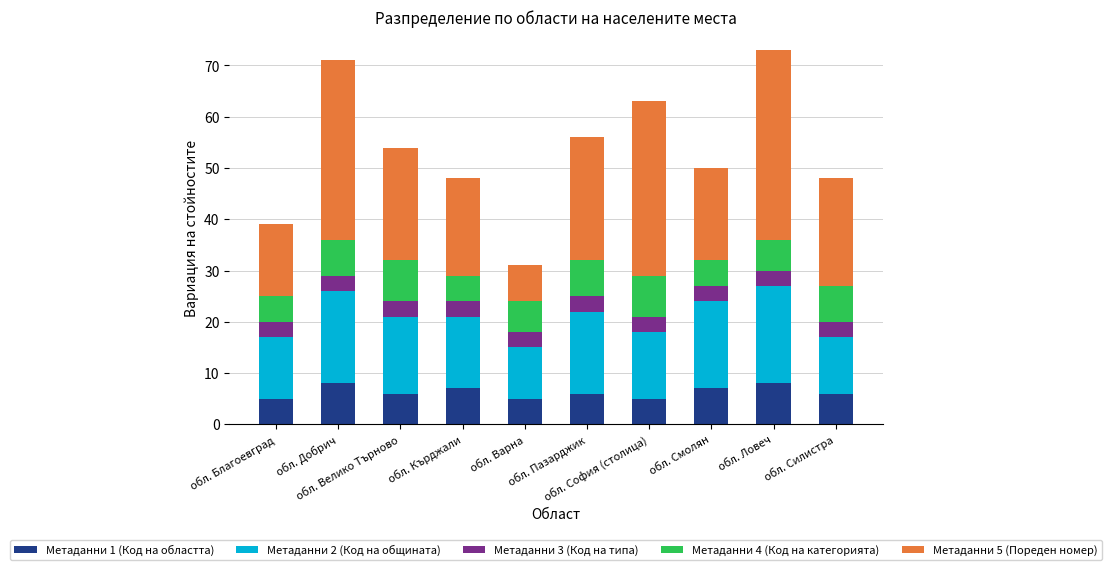

What is the maximum value for Метаданни 1 (Код на областта)?

8